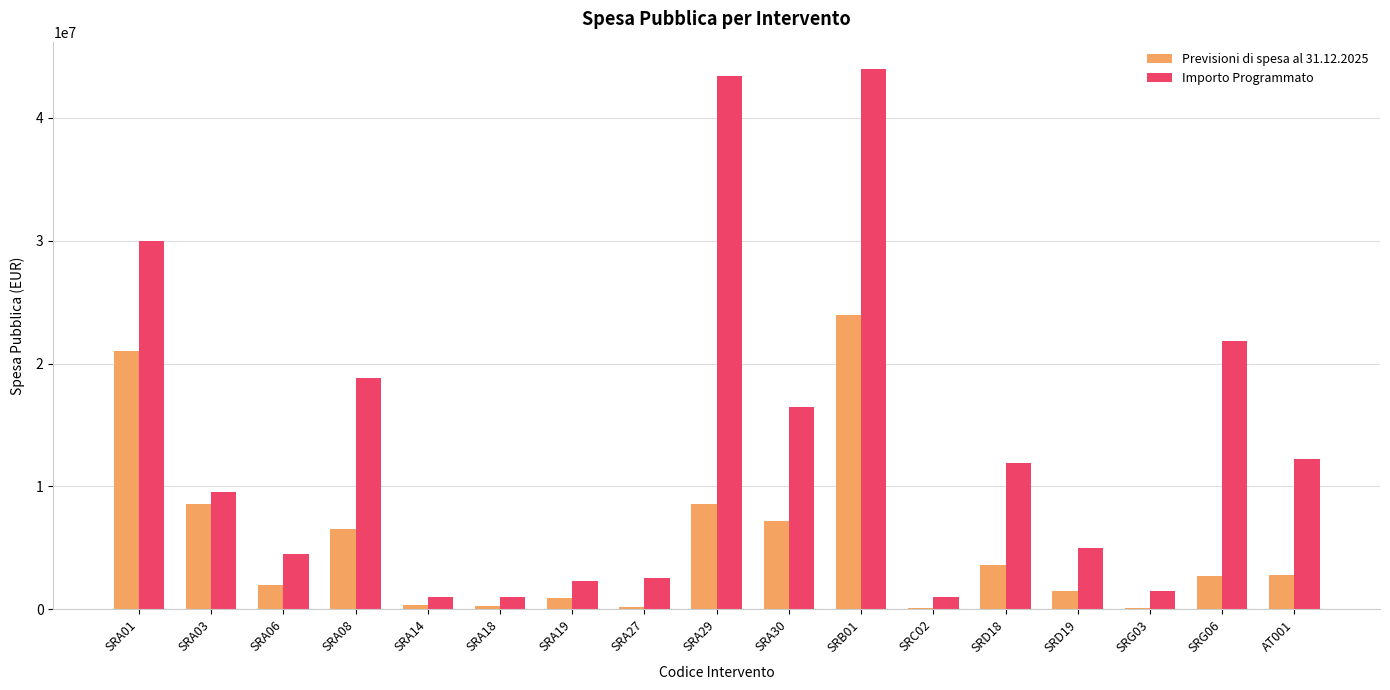

What value does the Importo Programmato series have at SRA06?

4500000.0